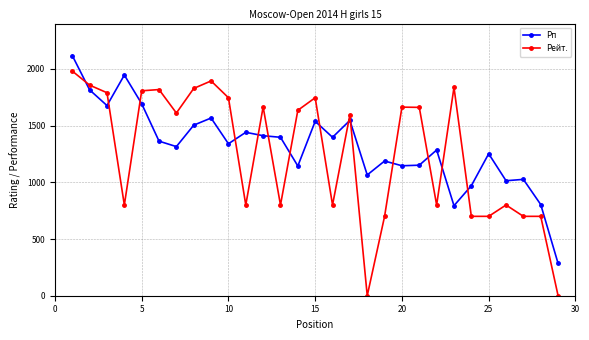

How many times do Рейт. and Рп cross each other?

14